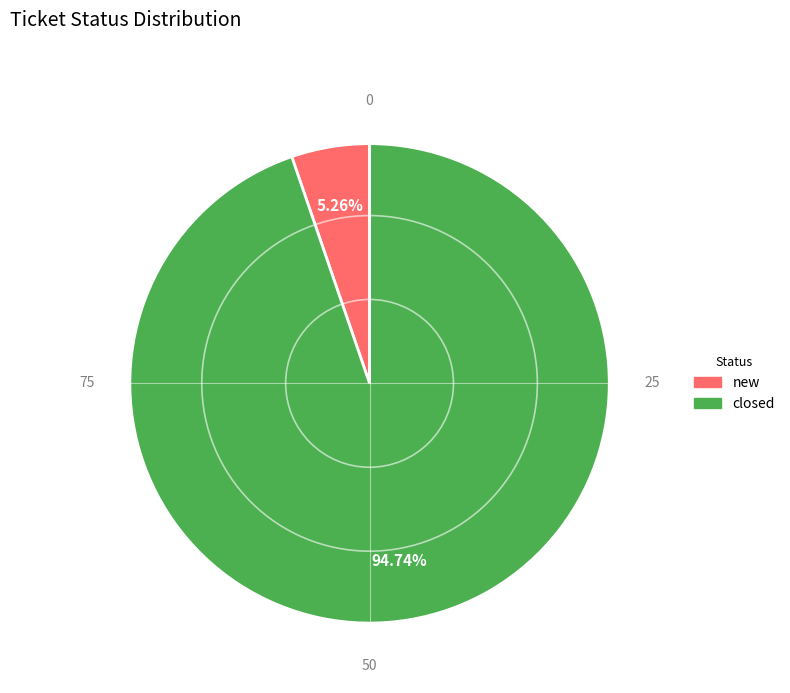

What portion of the pie excludes closed?

5.3%